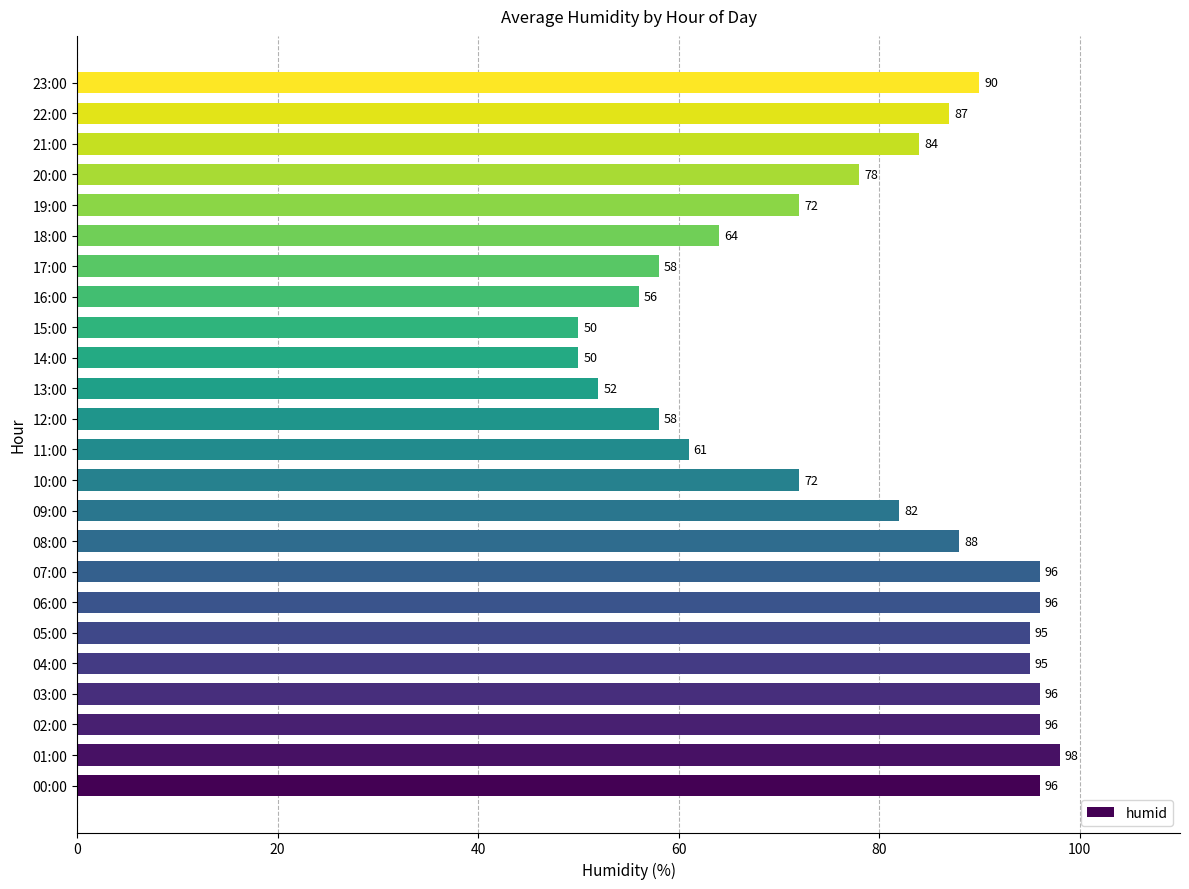

What is the difference between the maximum and minimum values?

48